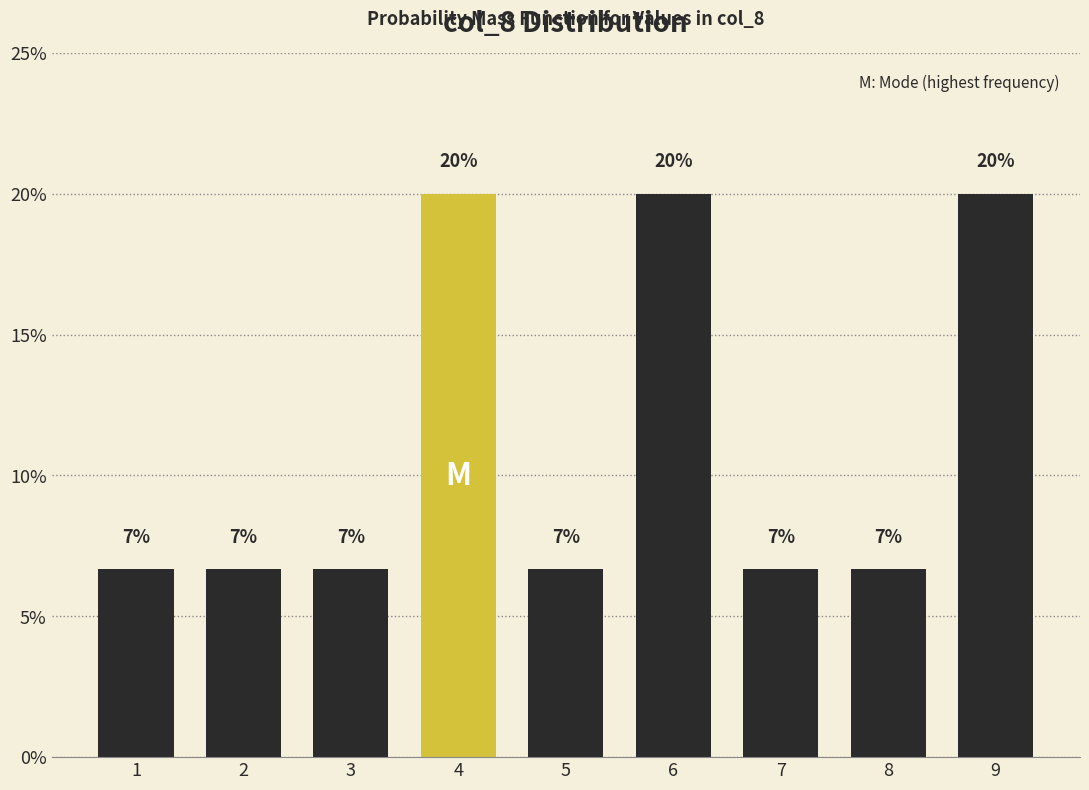

How many bars are there in total?

9